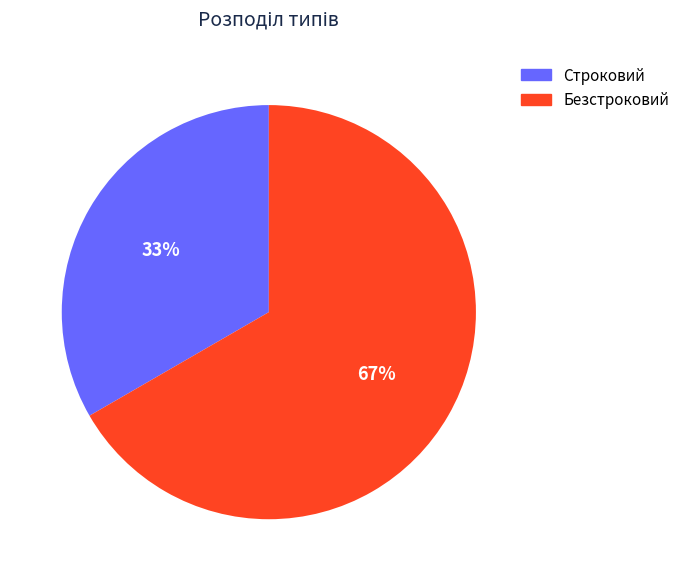

Is Строковий the majority of the pie?

No